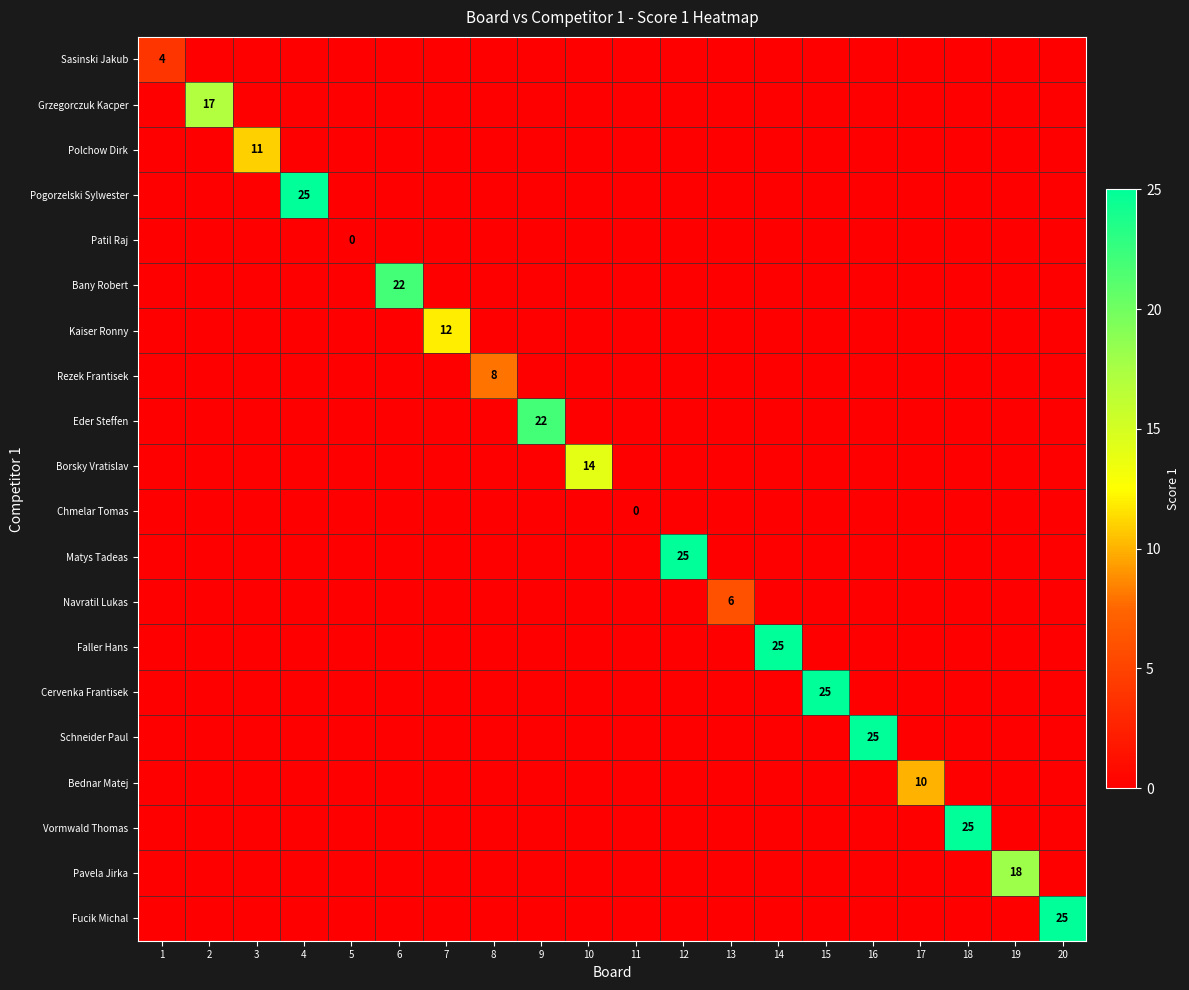

How many values in Patil Raj are below zero?

19